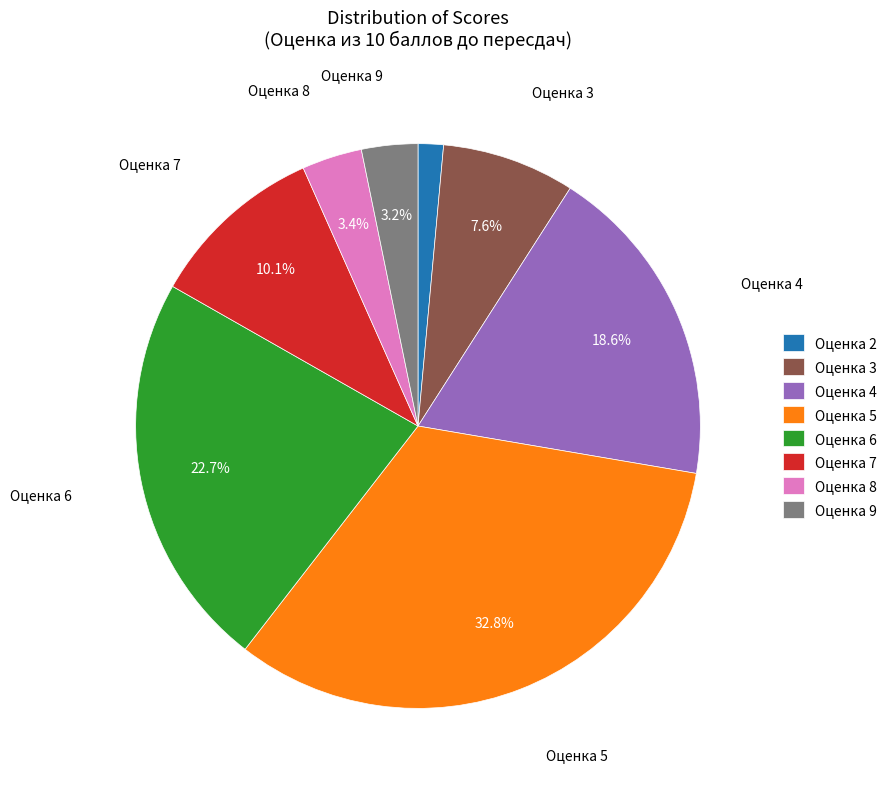

What is the largest slice in the pie chart?

Оценка 5